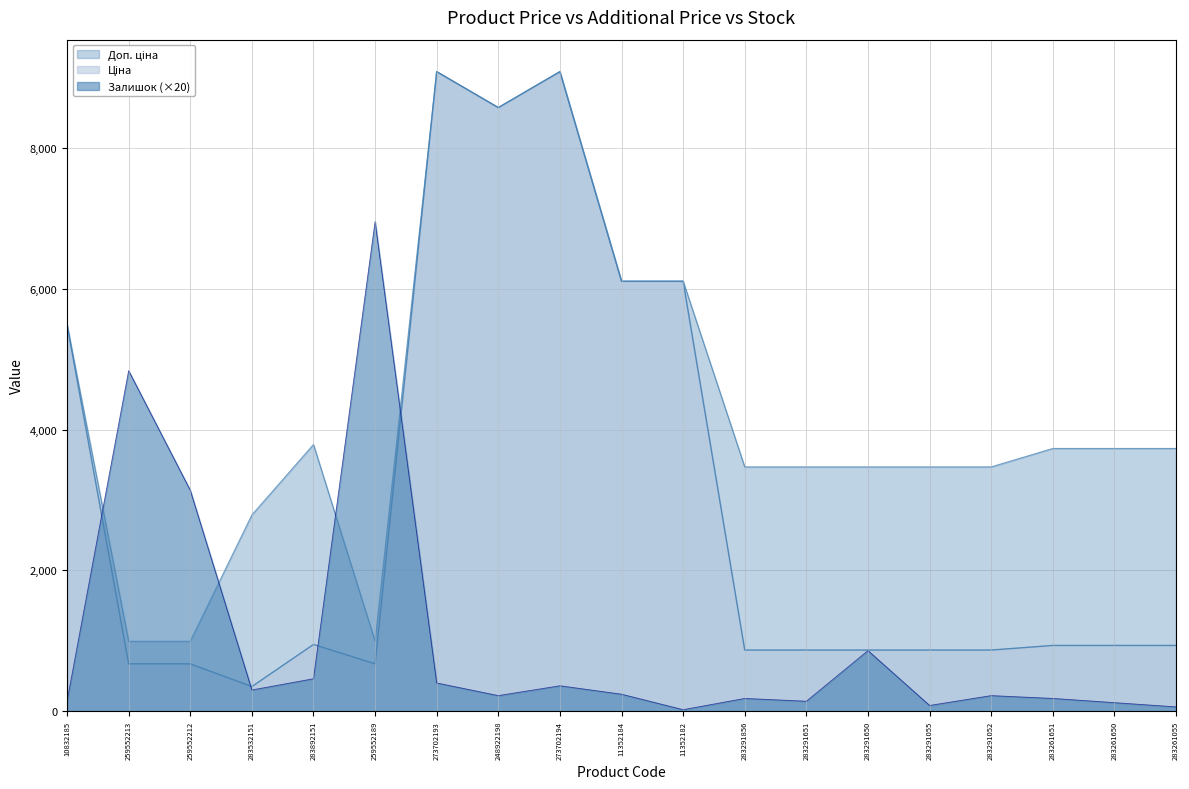

Between 11352184 and 283291055, which series saw the biggest shift?

Ціна